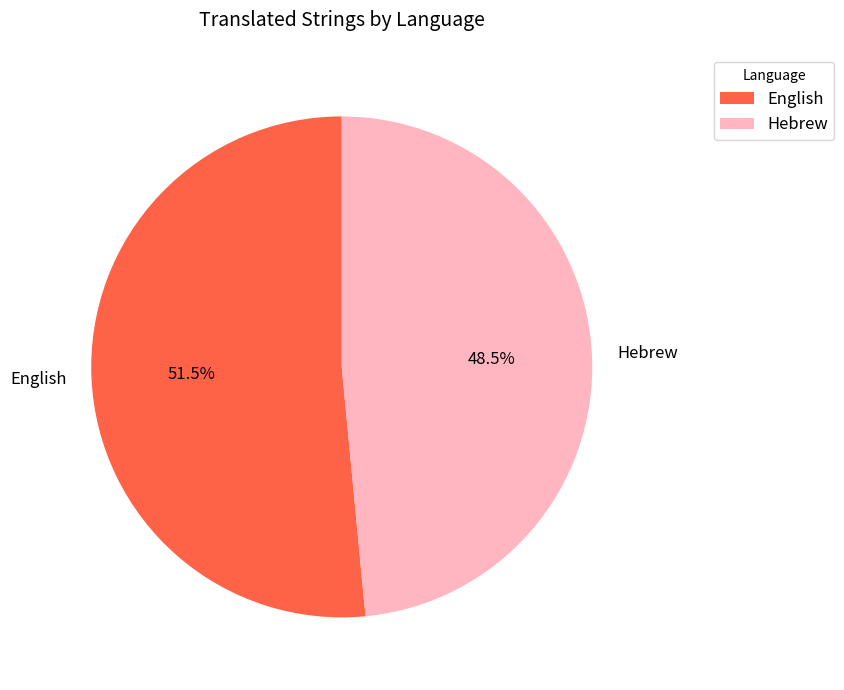

What is the ratio of the value at English to the value at Hebrew?

1.1